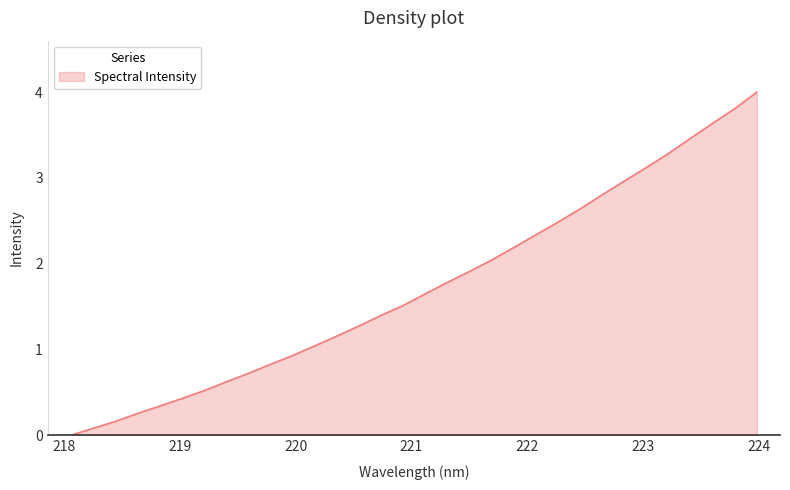

What is the greatest value displayed?

4.0